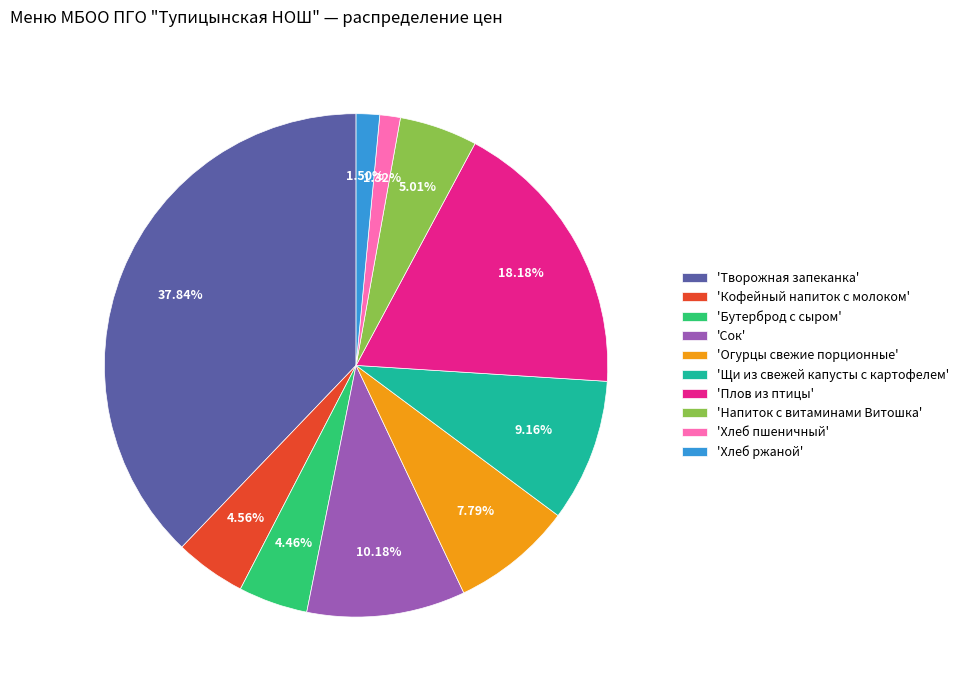

Is there any slice that represents more than half of the pie?

No